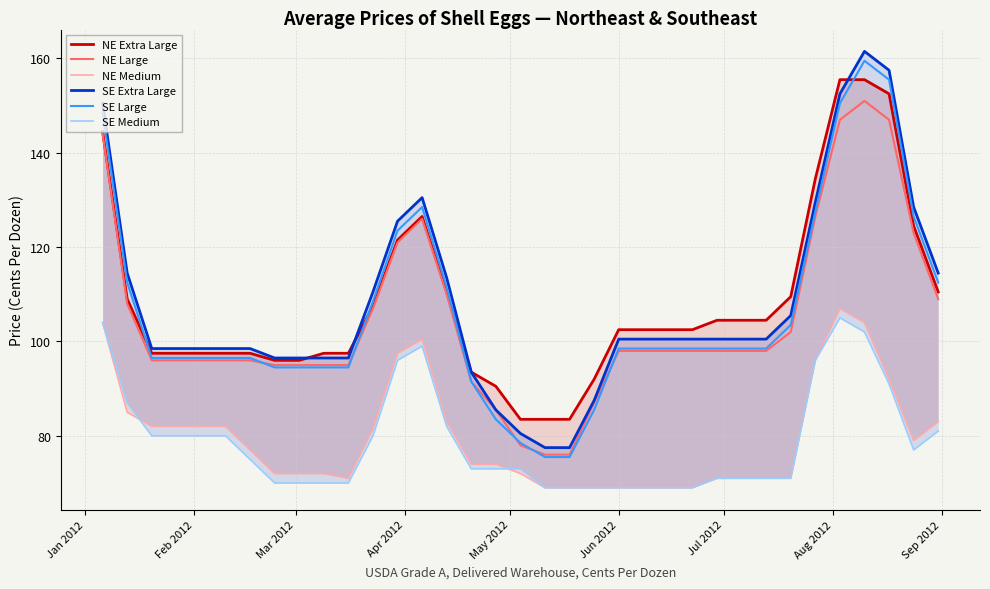

What is the maximum value for SE Large?

159.5